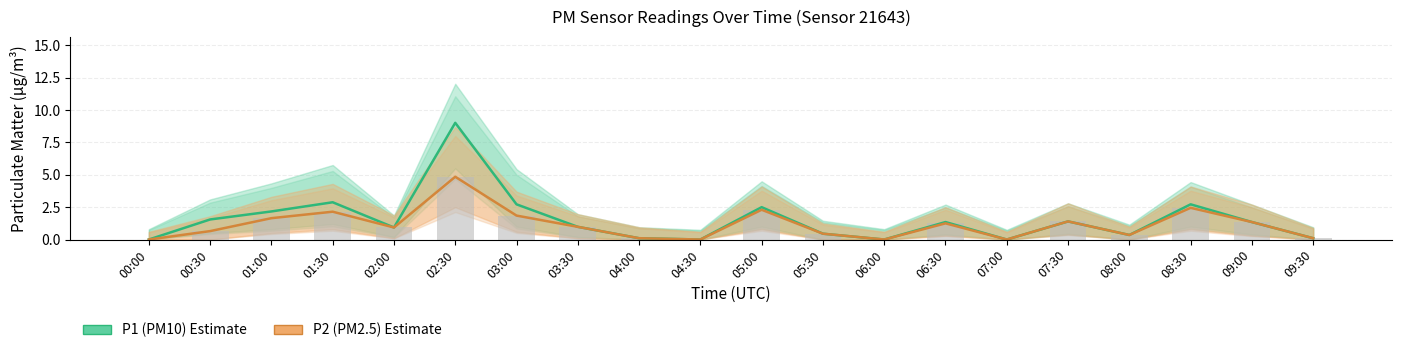

Count the number of categories in the chart.

20